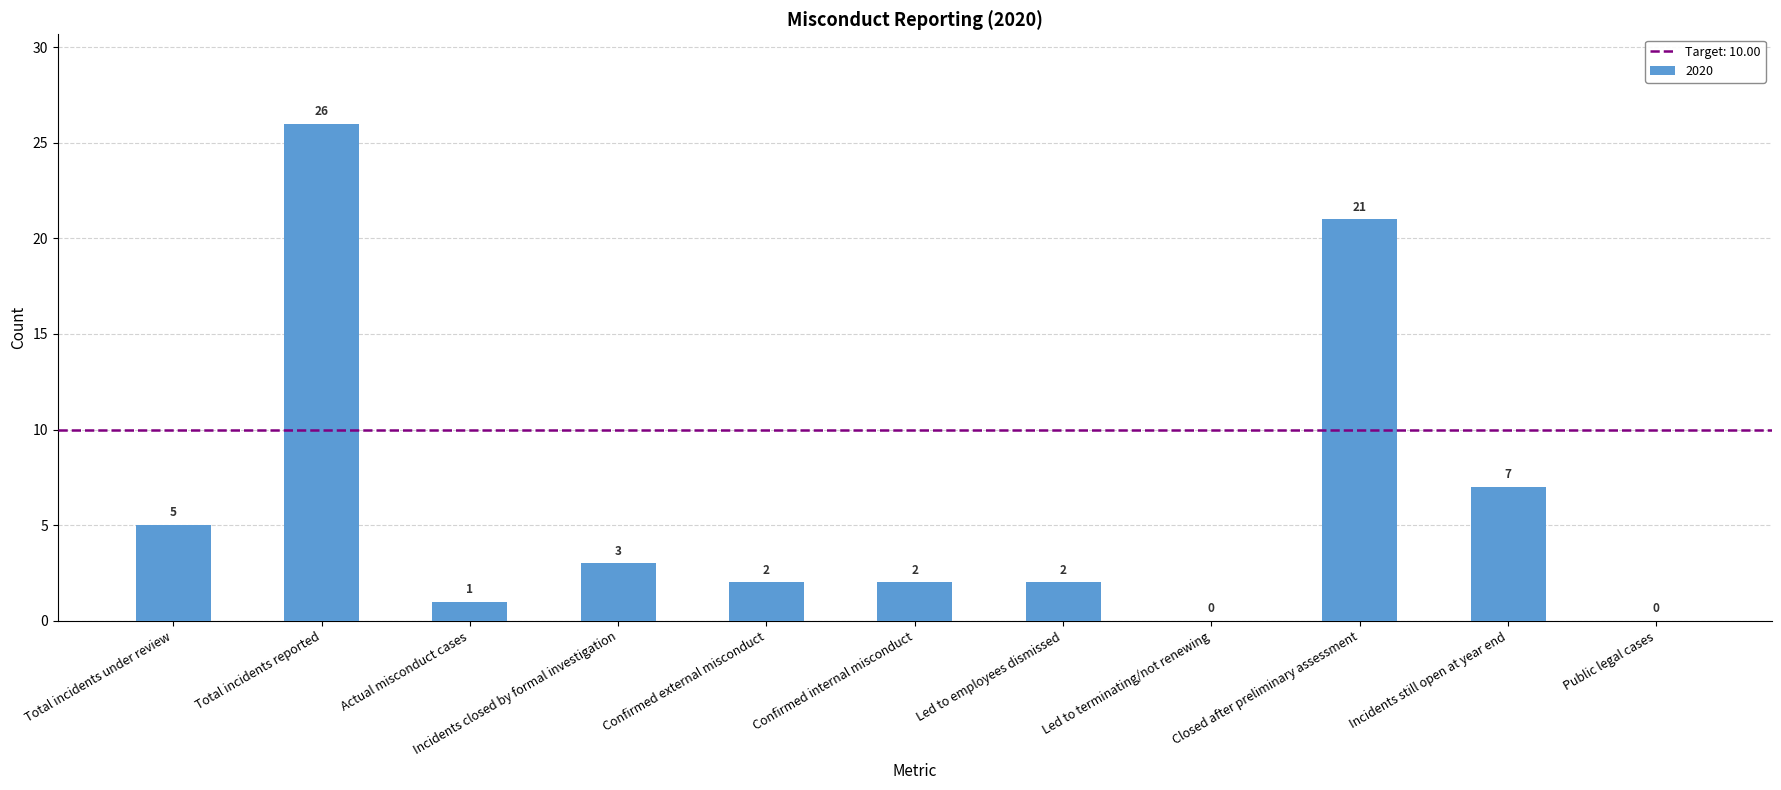

At which label is the value closest to 13?

Incidents still open at year end